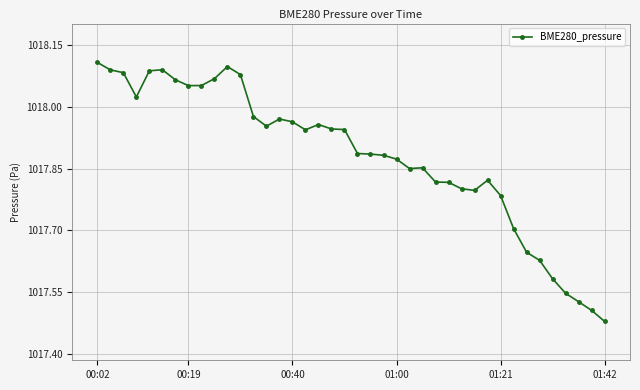

What is the difference between the second highest and minimum values?

0.6